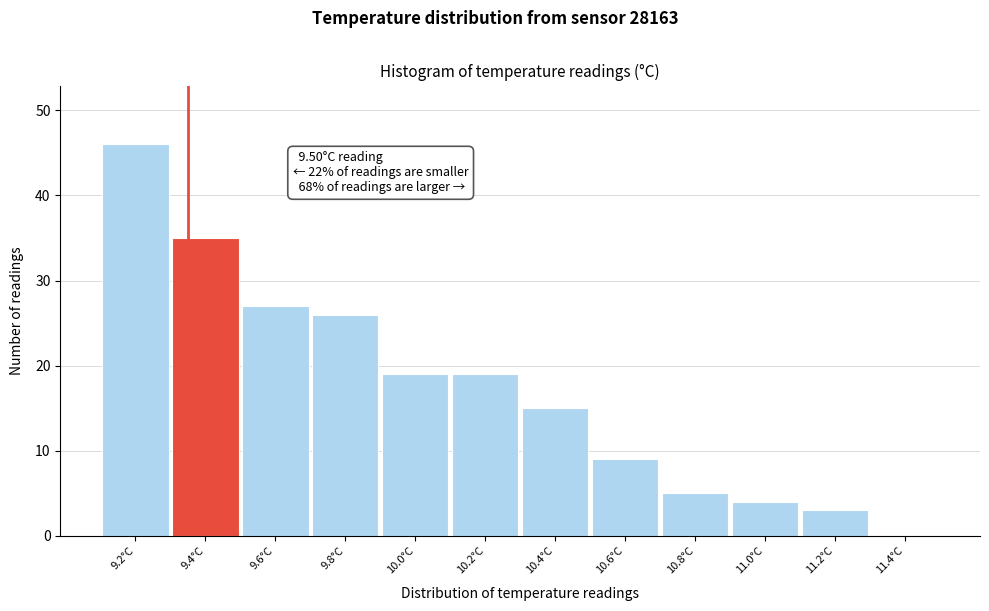

Reading left to right, transcribe all the data shown in this chart.

9.2°C=46	9.4°C=35	9.6°C=27	9.8°C=26	10.0°C=19	10.2°C=19	10.4°C=15	10.6°C=9	10.8°C=5	11.0°C=4	11.2°C=3	11.4°C=0